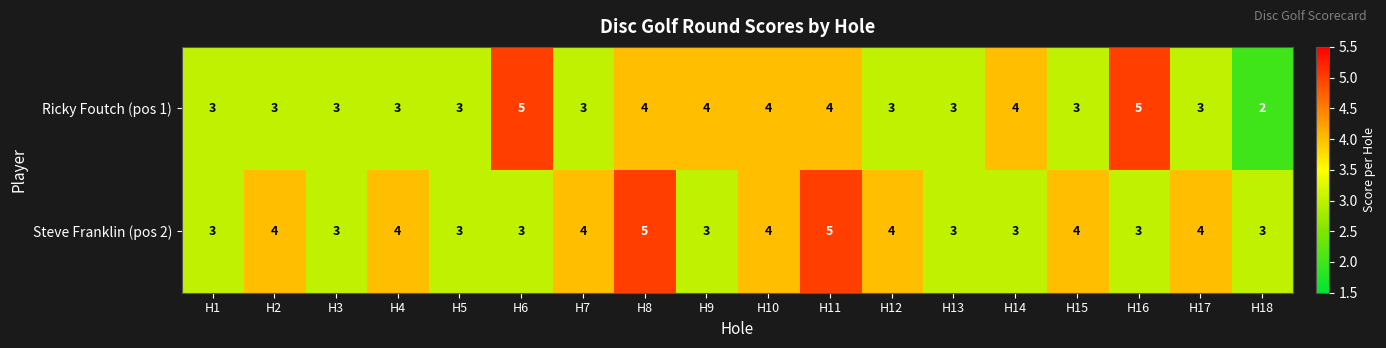

The Ricky Foutch (pos 1) series shows 3 at H12. True or false?

True